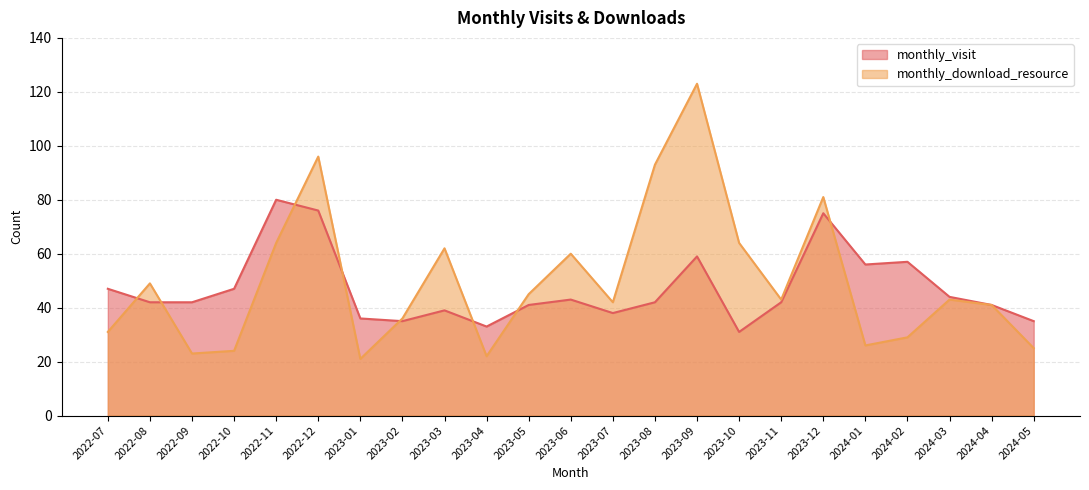

What is the maximum value shown in the chart?

123